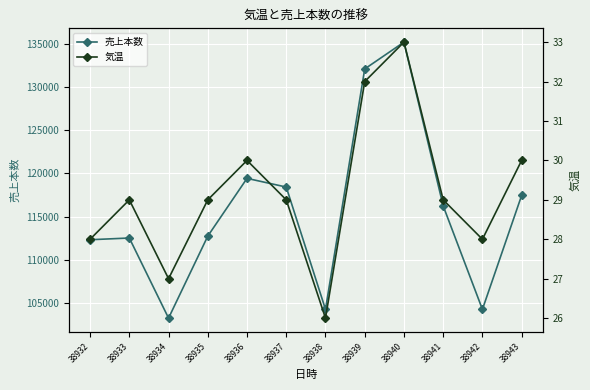

What is the greatest value displayed?

135234